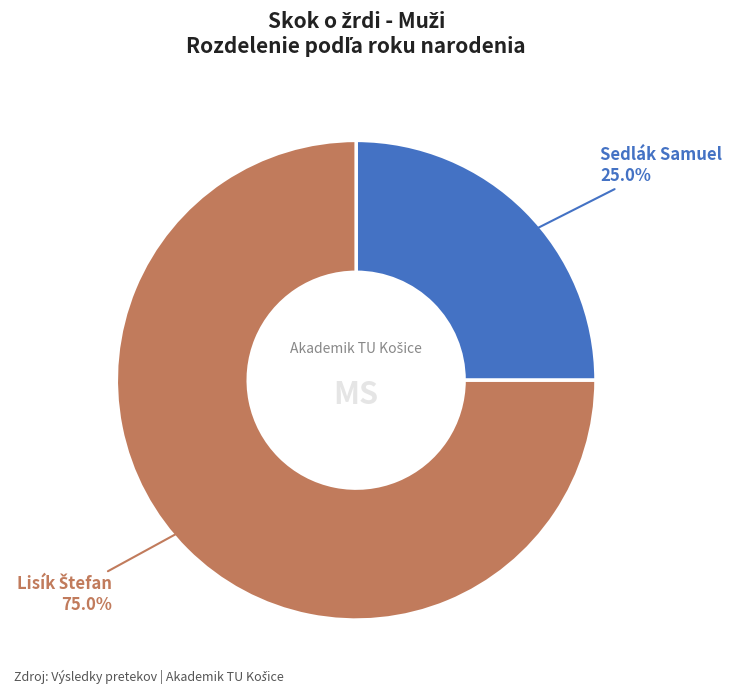

Does any single category account for the majority?

Yes